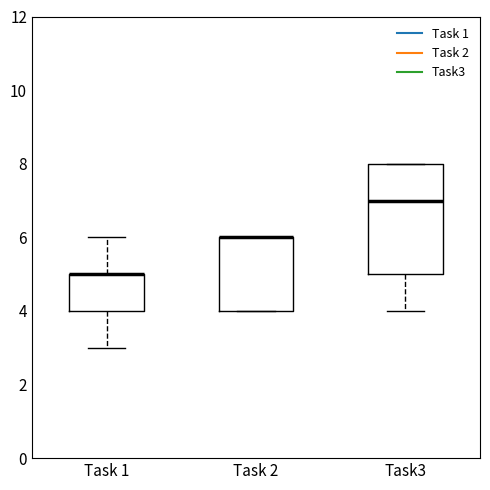

Reading left to right, transcribe this box plot: for each box, give where its median line is, the range the box spans, and where its two whiskers end, as read against the y-axis. The values are not printed on the chart, so give them approximately, as read against the axis.

Task 1: median 5 (drawn on the box's upper edge), box 4 to 5, whiskers 3 to 6
Task 2: median 6 (drawn on the box's upper edge), box 4 to 6, whiskers 4 to 6
Task3: median 7, box 5 to 8, whiskers 4 to 8